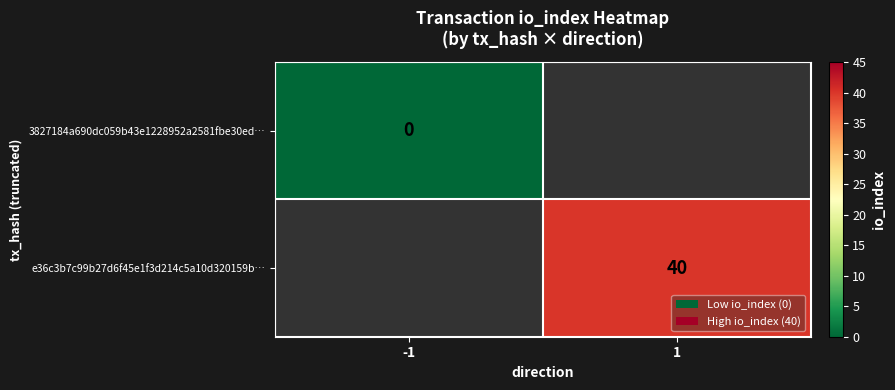

Which category has the highest value across all series?

1